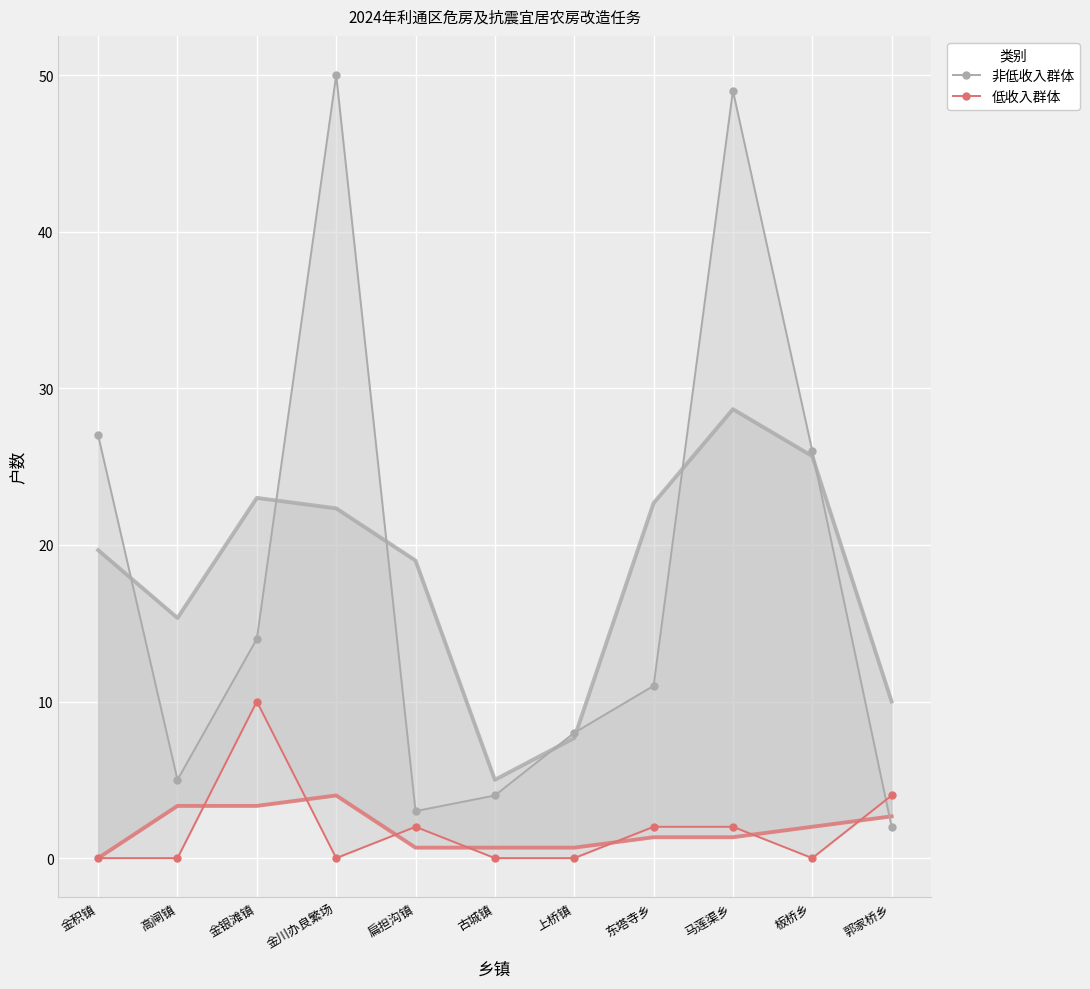

At which category does 非低收入群体 reach its first local valley?

高闸镇